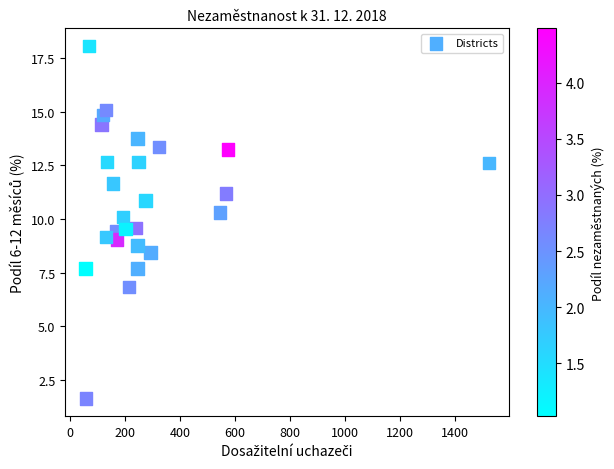

What is the range of Y values (max minus min)?

16.4